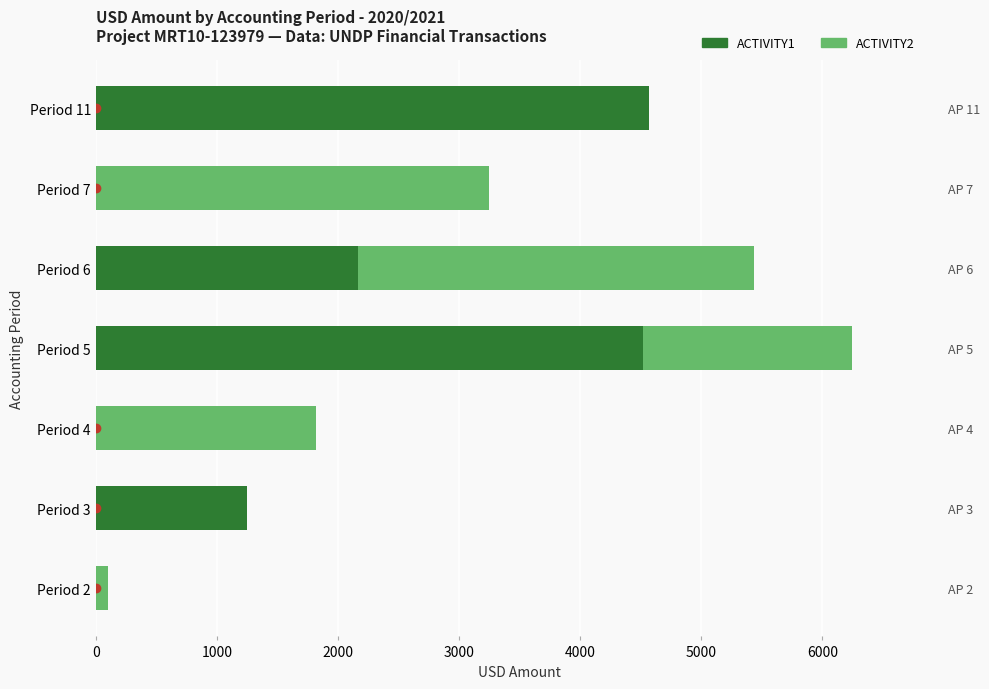

How many series are shown in this chart?

2